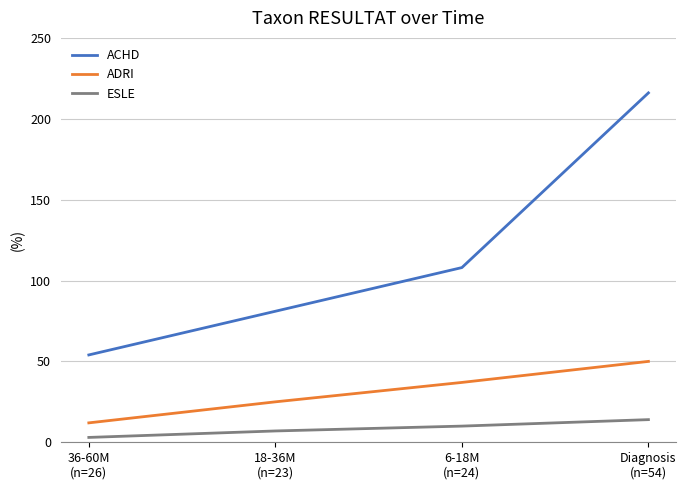

What are all the series names shown in the legend?

ACHD, ADRI, ESLE